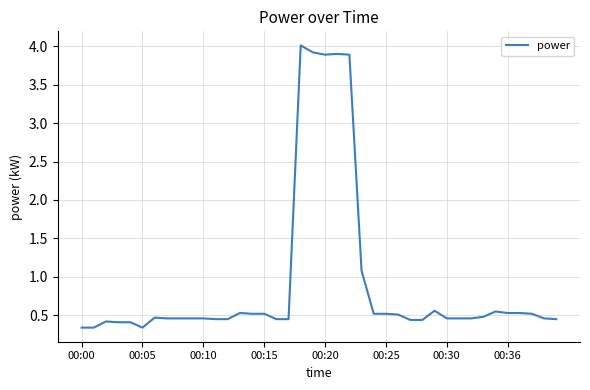

What is the difference between the maximum and minimum values?

3.7